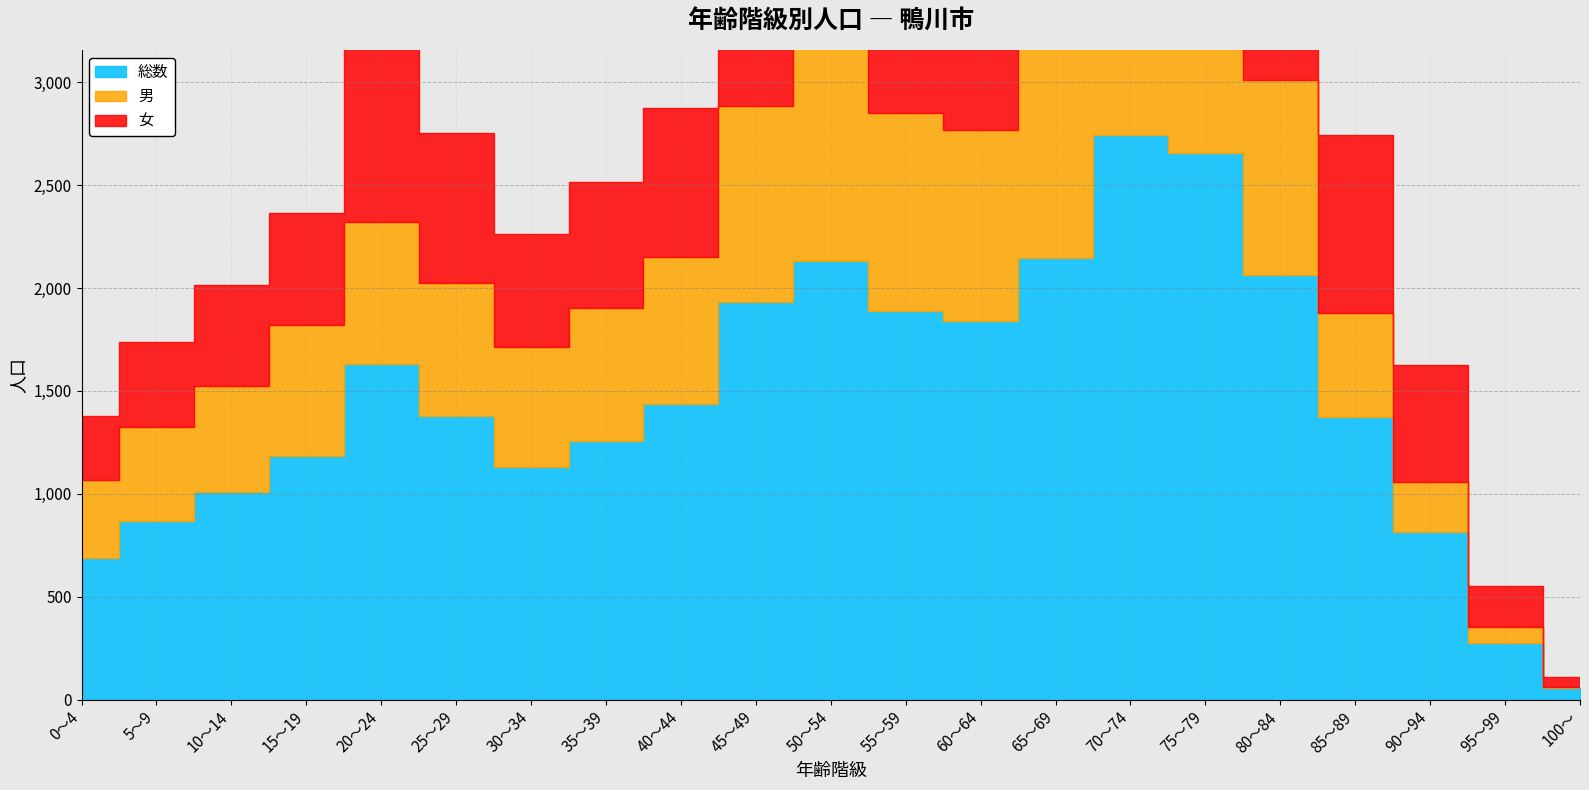

What are all the series names shown in the legend?

総数, 男, 女